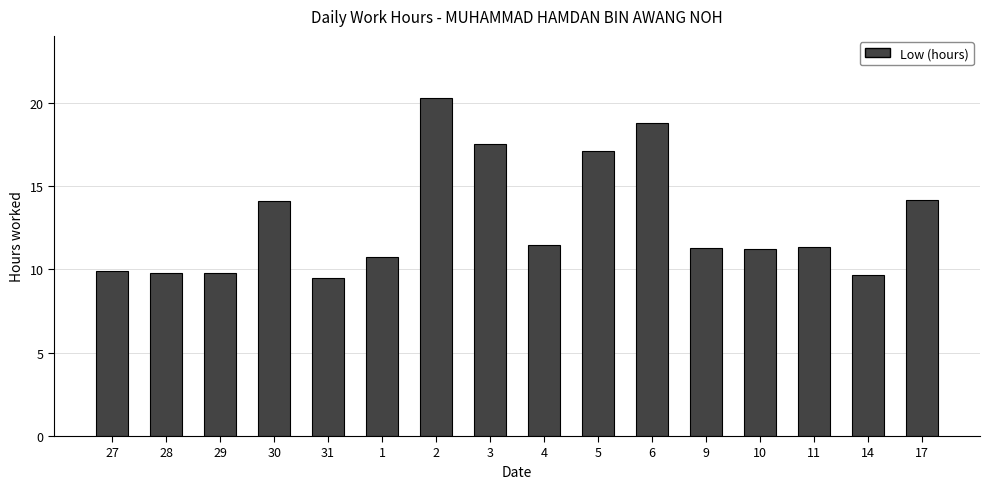

What is the change in value from 31 to 3?

+8.1